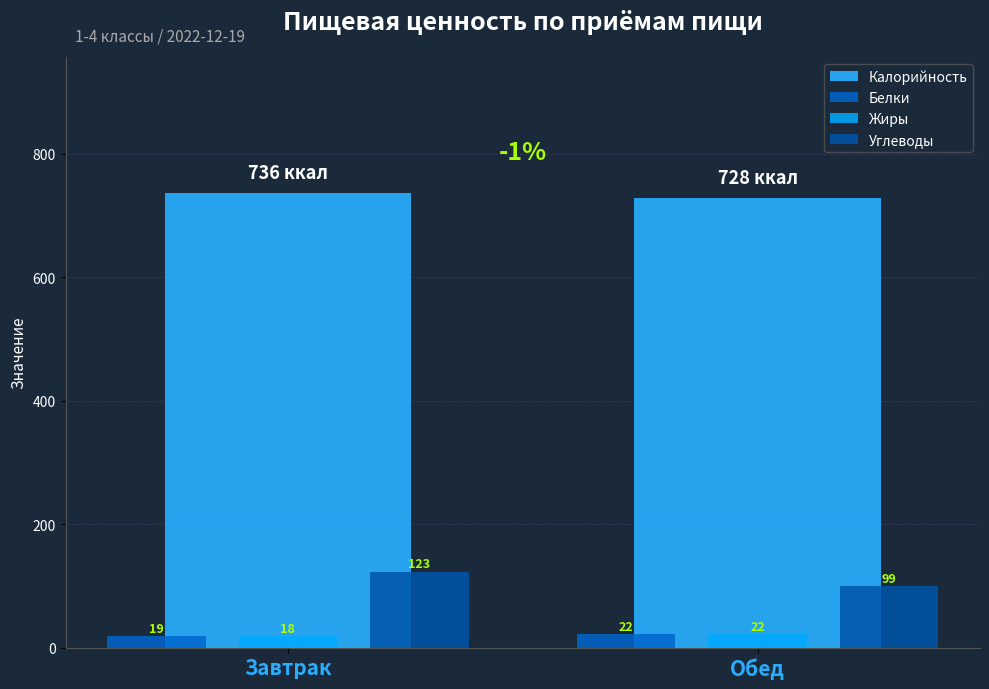

Read the Углеводы value at Обед.

99